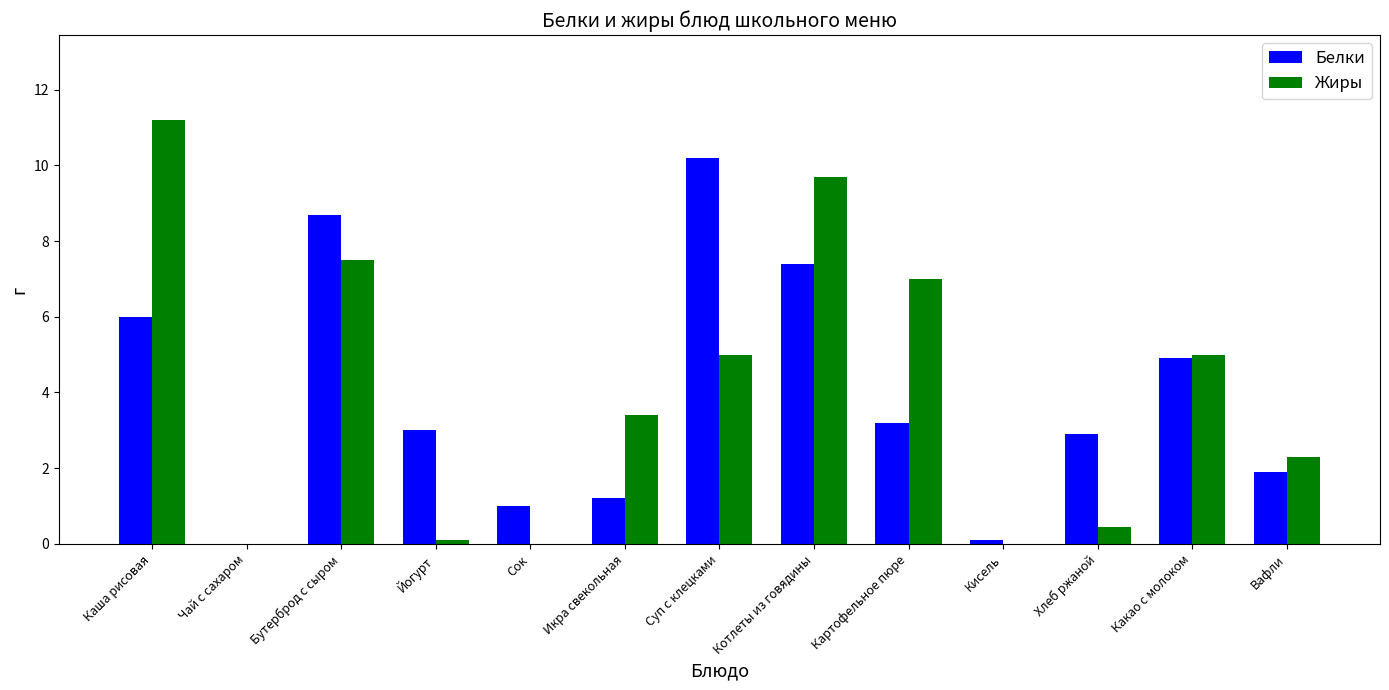

True or false: Жиры has a value of 0.0 at Кисель.

True